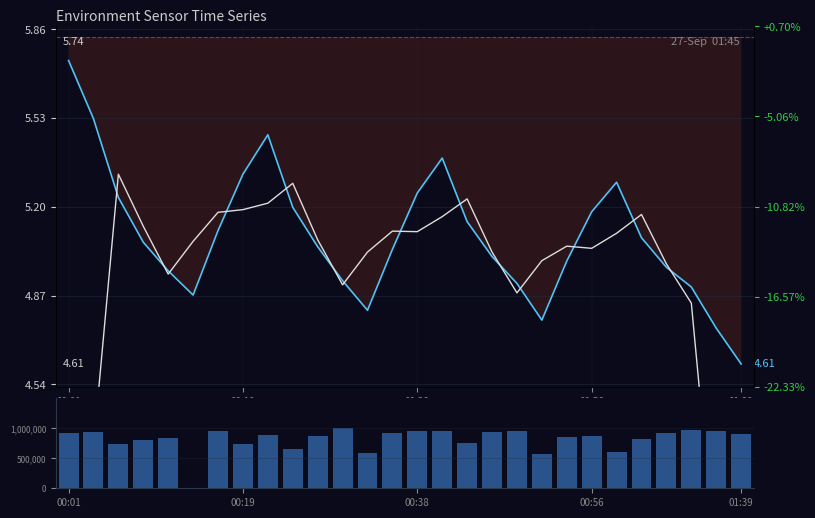

How many data points in BME280_temperature are above 5?

17